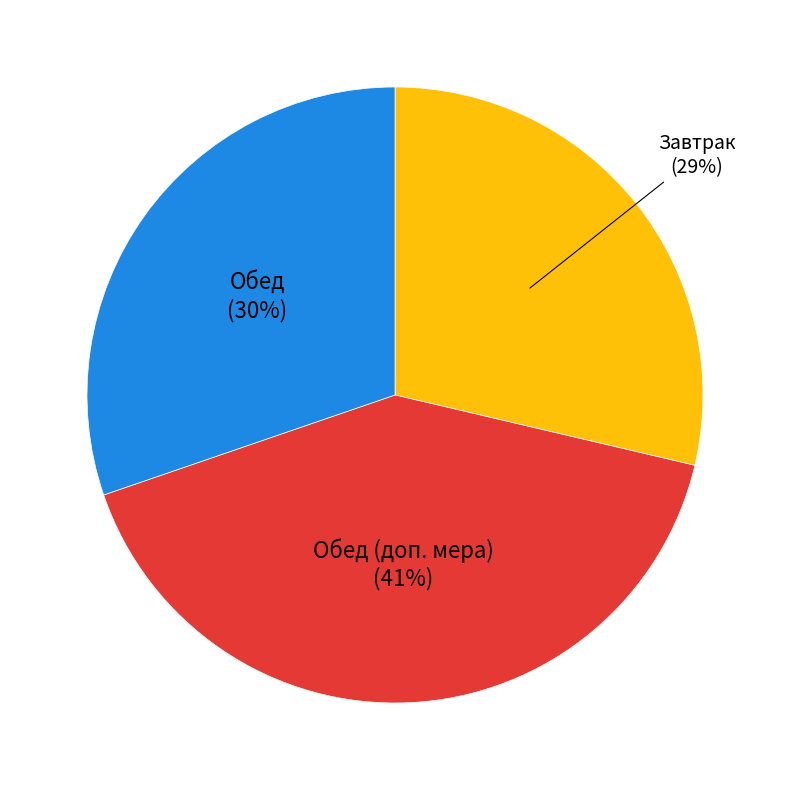

Does any single category account for the majority?

No